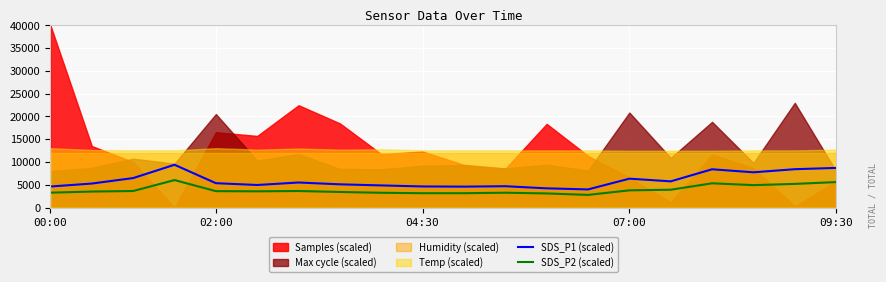

True or false: SDS_P2 (scaled) has more than 2 points higher than both neighbors.

True